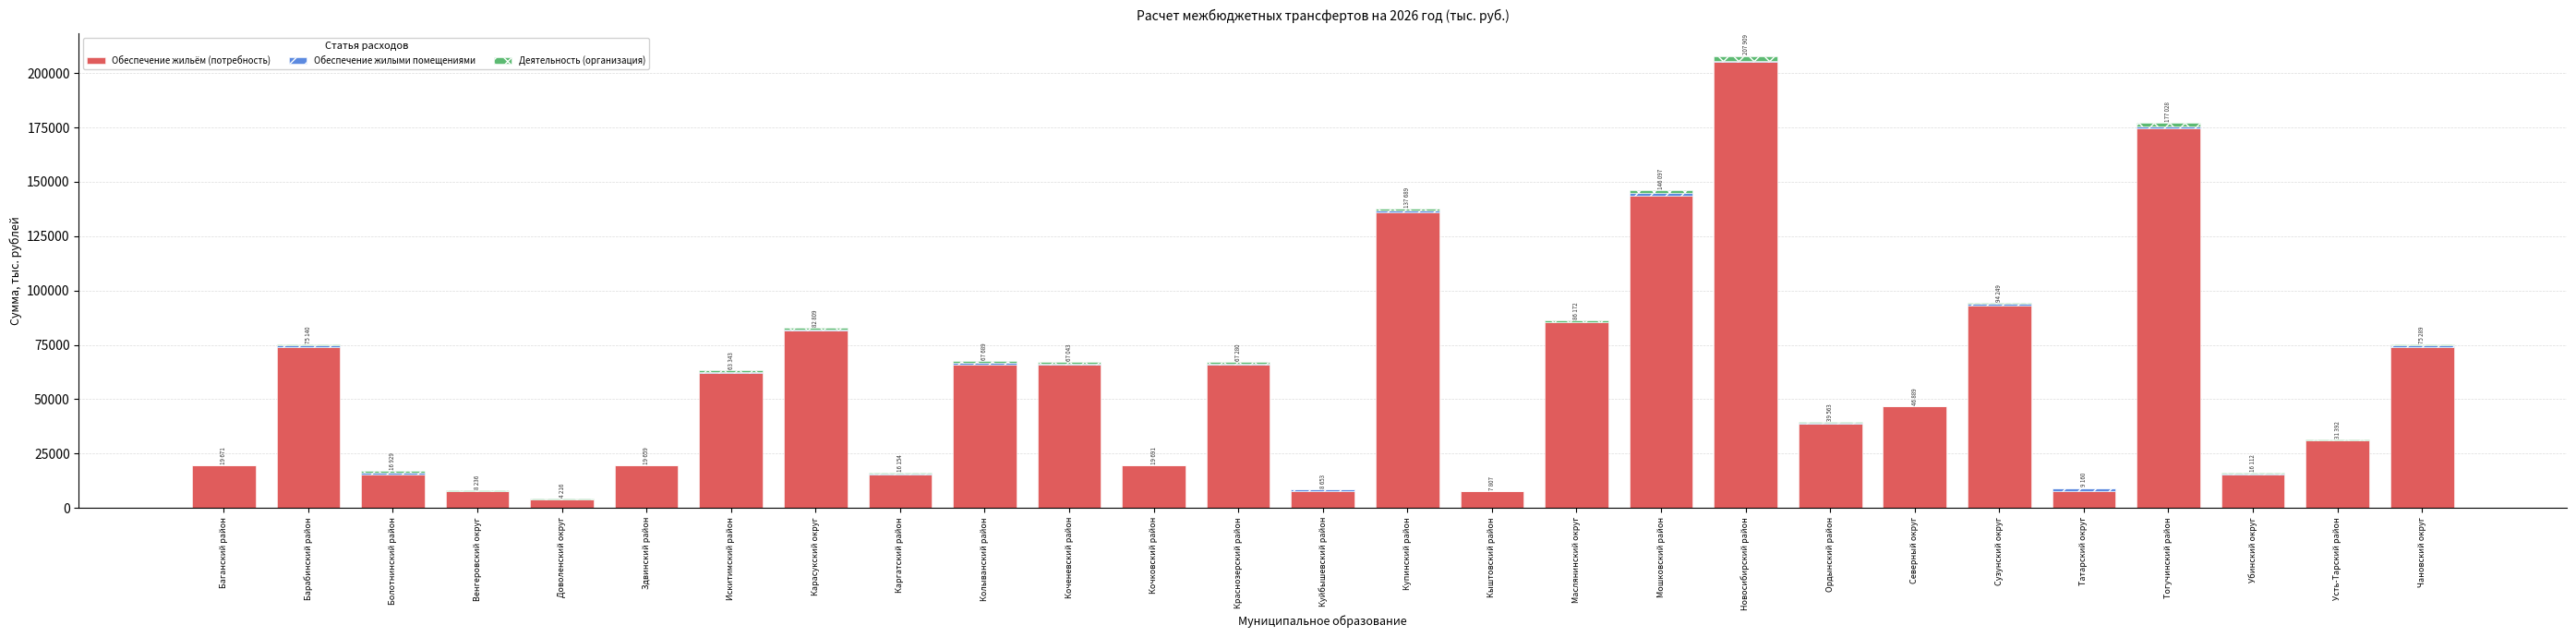

What is the total value across all series at Барабинский район?

75140.0